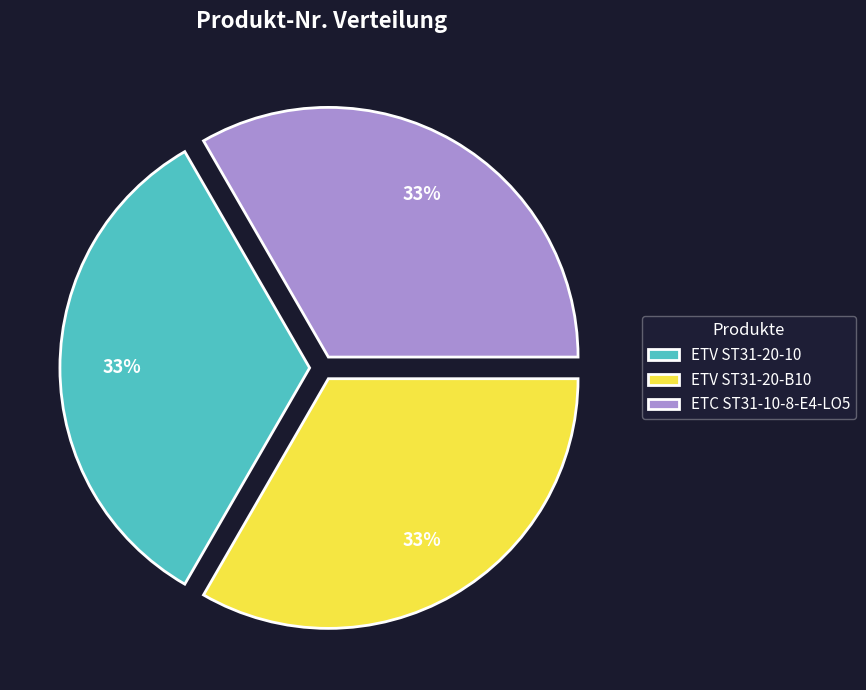

Count the number of slices in the pie.

3